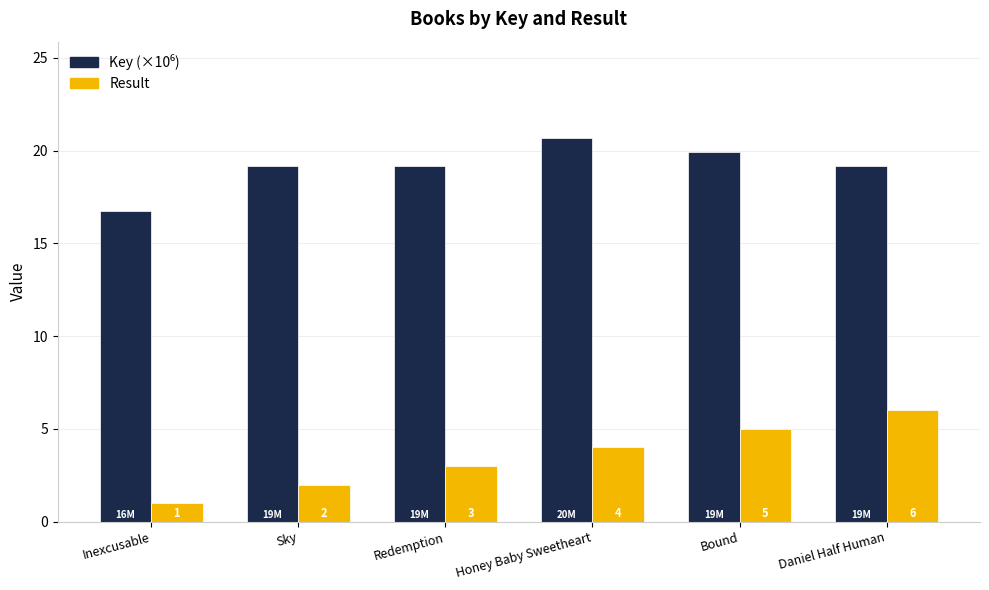

Which category has the lowest value in the Result series?

Inexcusable